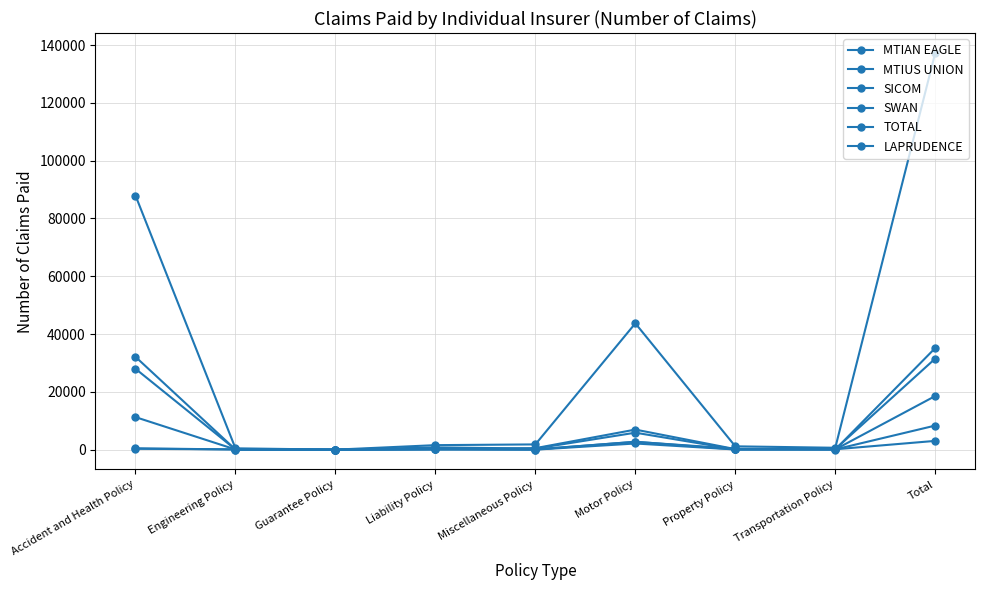

Does the chart have visible grid lines?

Yes